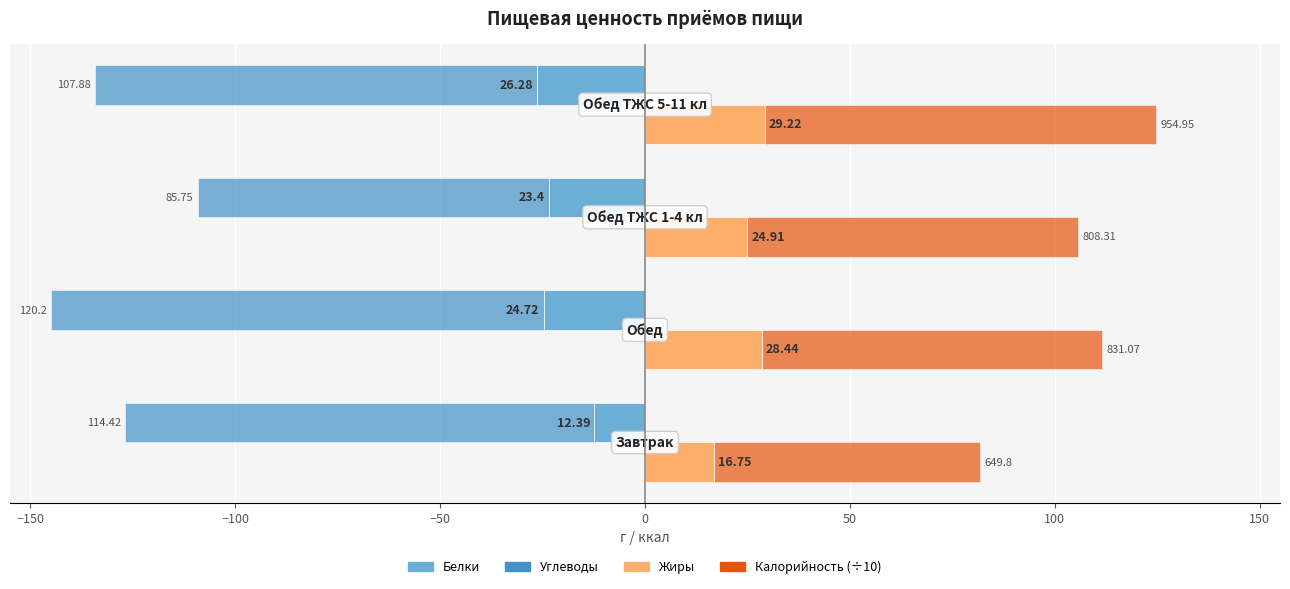

Reading left to right, list all the values displayed in this chart.

Белки: -12.4	-24.7	-23.4	-26.3
Жиры: 16.8	28.4	24.9	29.2
Углеводы: -114.4	-120.2	-85.8	-107.9
Калорийность (÷10): 65.0	83.1	80.8	95.5